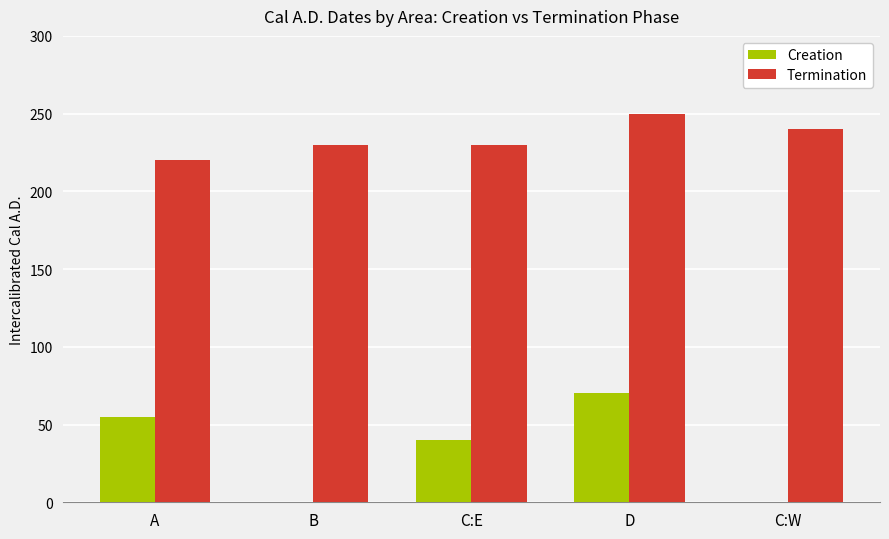

Which series has the largest total across all categories?

Termination